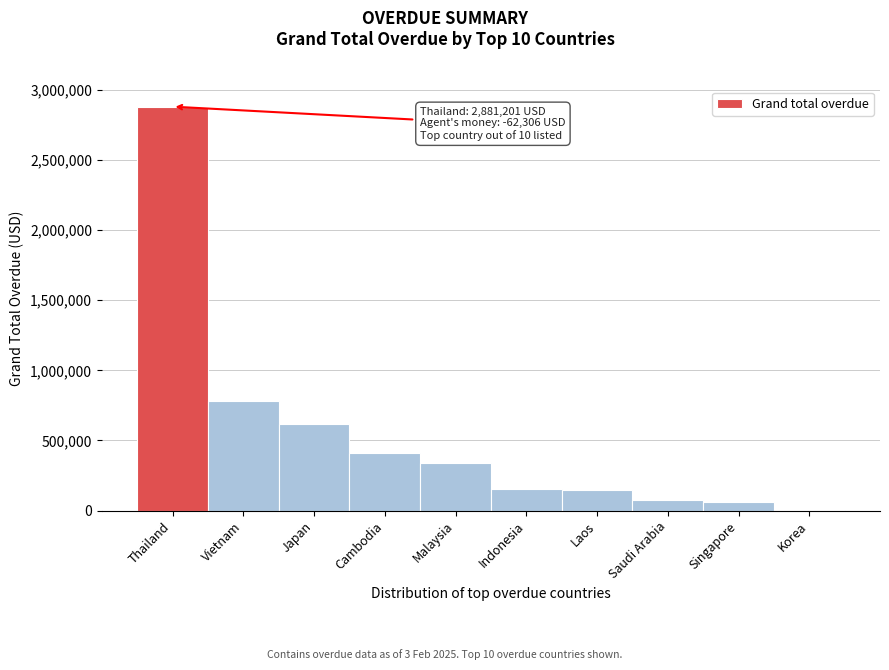

At which label is the value closest to 1442422?

Vietnam